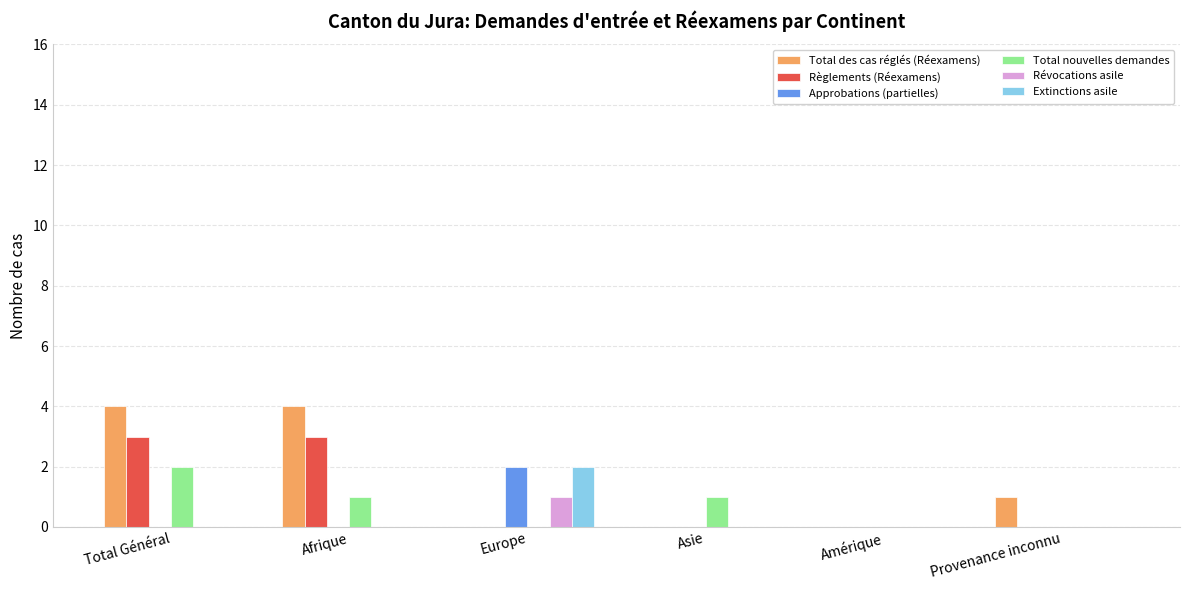

Which series has the largest total across all categories?

Total des cas réglés (Réexamens)